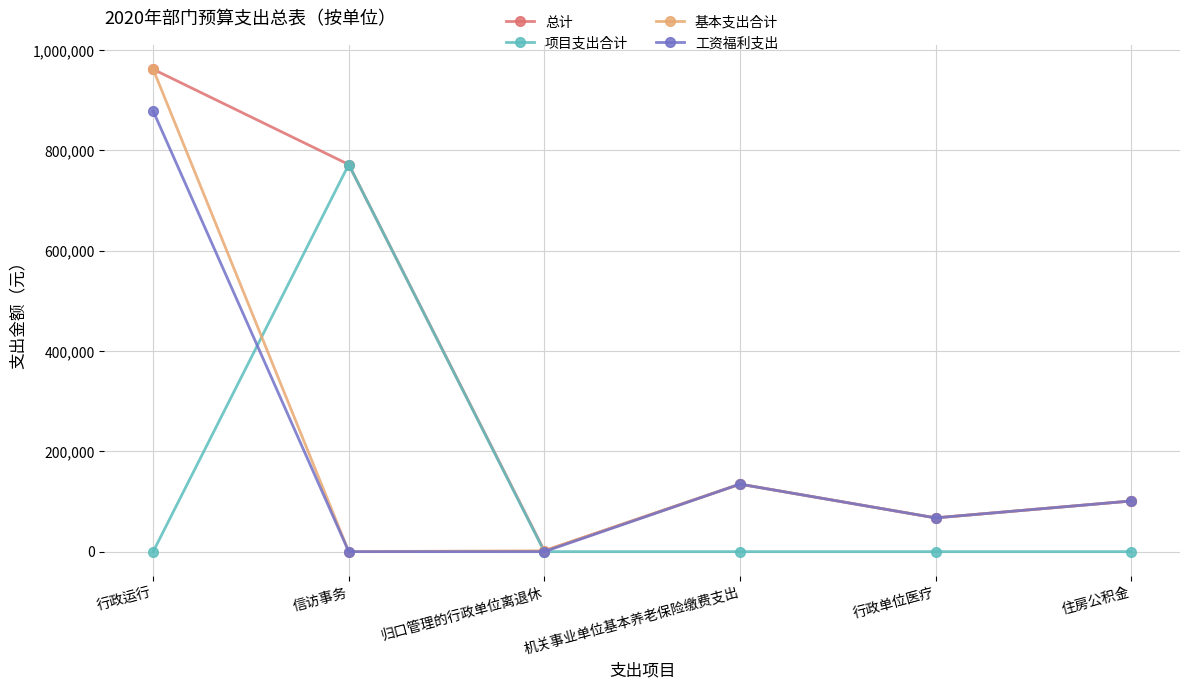

What position from the left is 机关事业单位基本养老保险缴费支出?

4